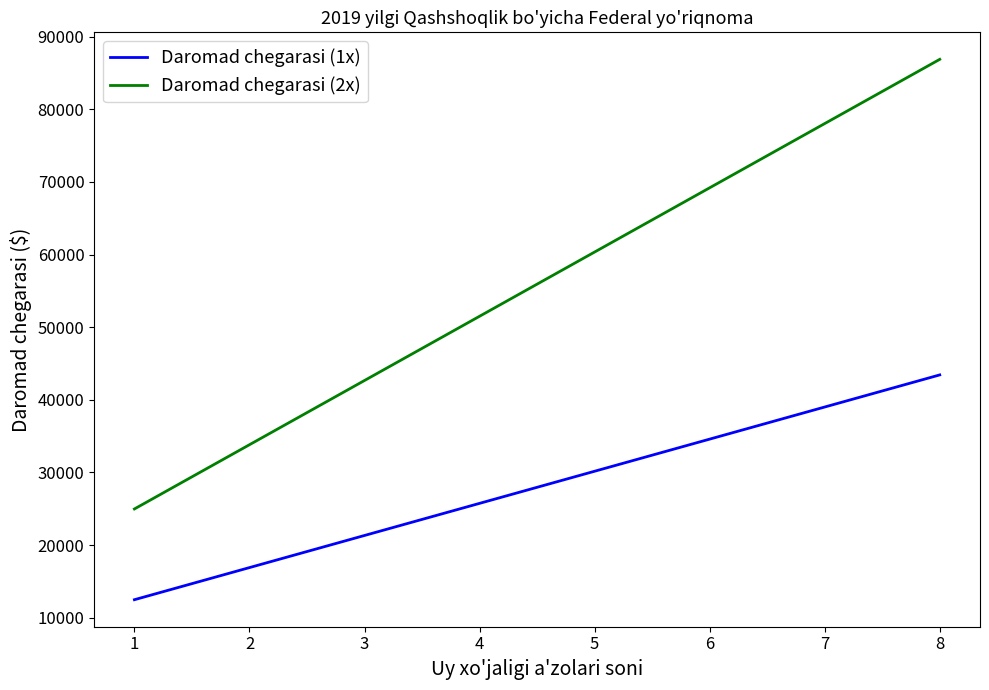

Count the Daromad chegarasi (1x) values in the range 21330 to 39010.

5